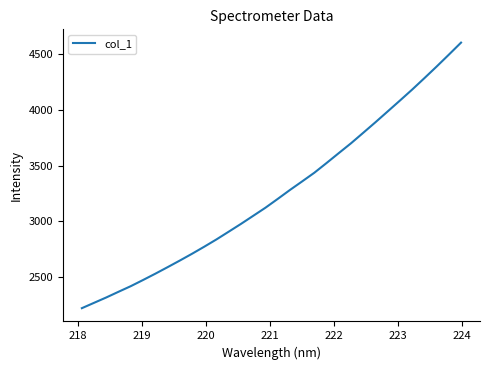

True or false: there are more than 0 points higher than both neighbors.

False